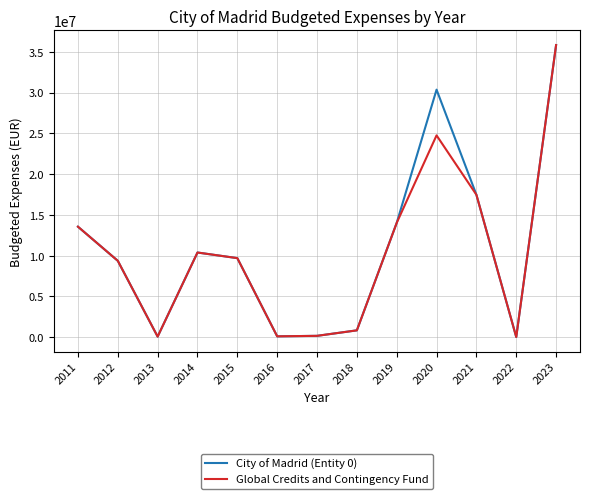

Where is City of Madrid (Entity 0) nearest to the value 17918880?

2021